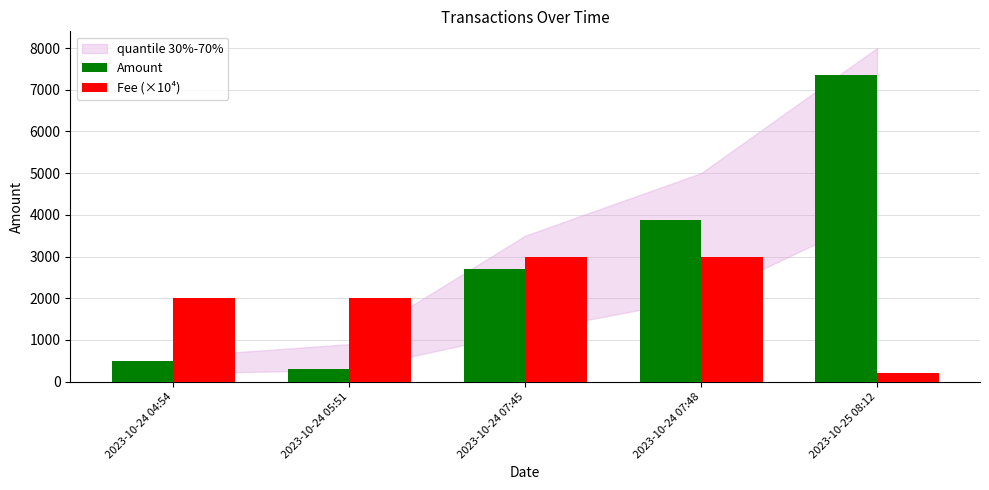

How many values in the Fee (×10⁴) series are below 2001?

1